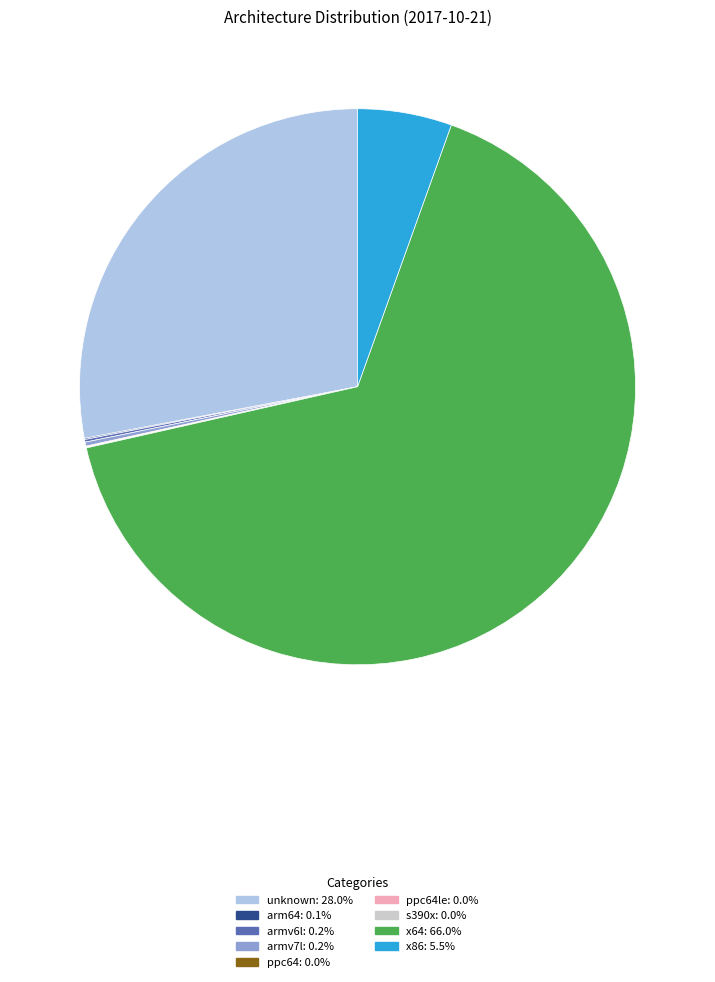

Is there a majority slice in this chart?

Yes